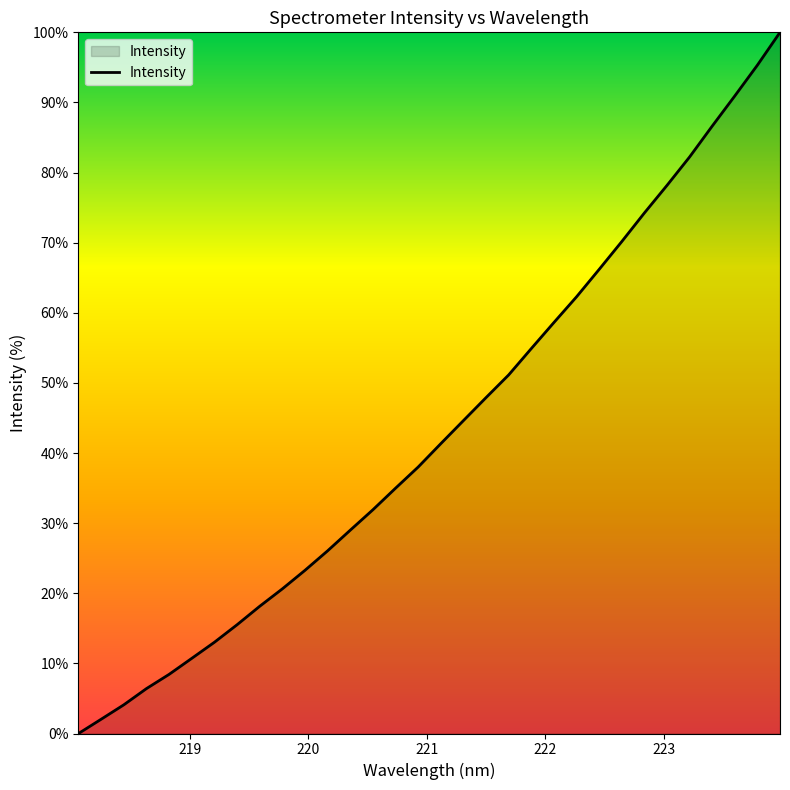

How many categories are shown in the chart?

32